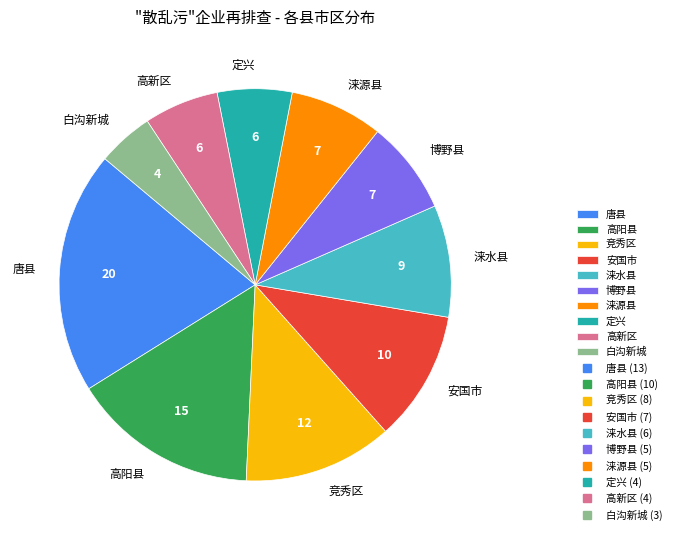

Is it true that 白沟新城 is 10% of the pie?

False